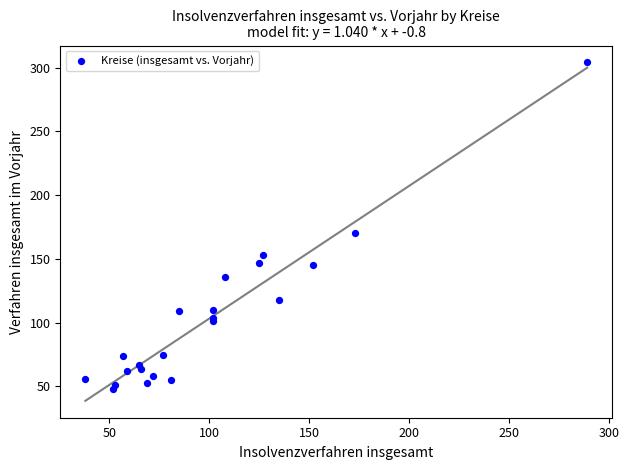

What is the range of Y values (max minus min)?

256